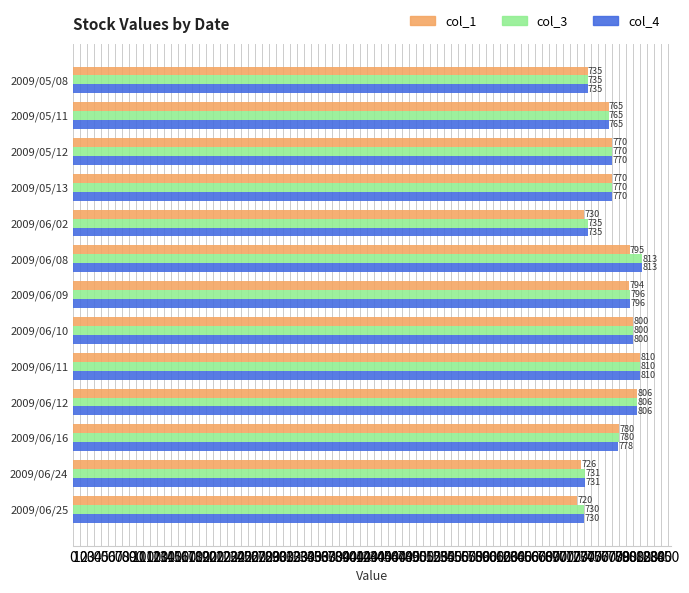

Which series has the widest spread of values?

col_1